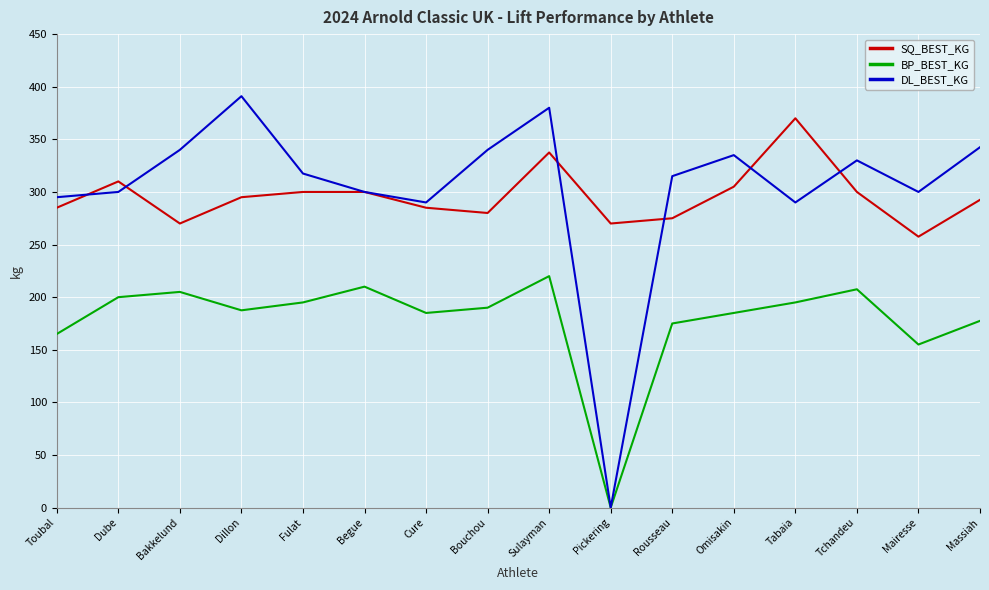

What position from the right is Omisakin?

5